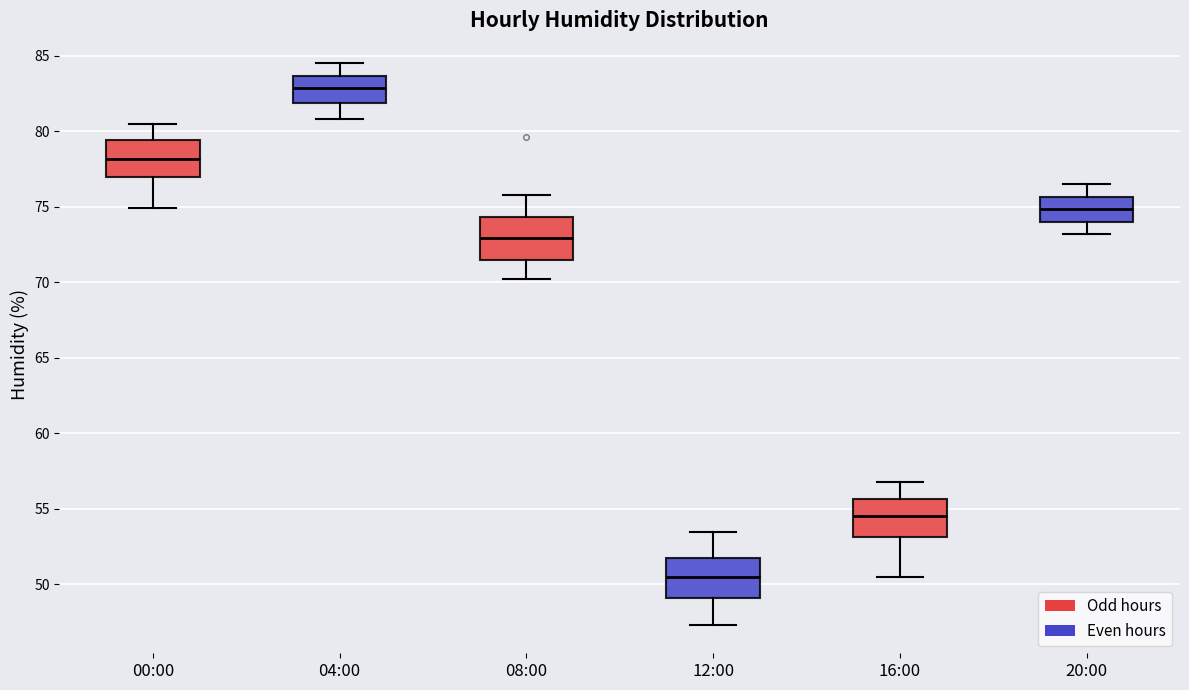

Where does the lower whisker of the box for 12:00 end on the y-axis? The values are not printed on the chart, so give them approximately, as read against the axis.

47.5